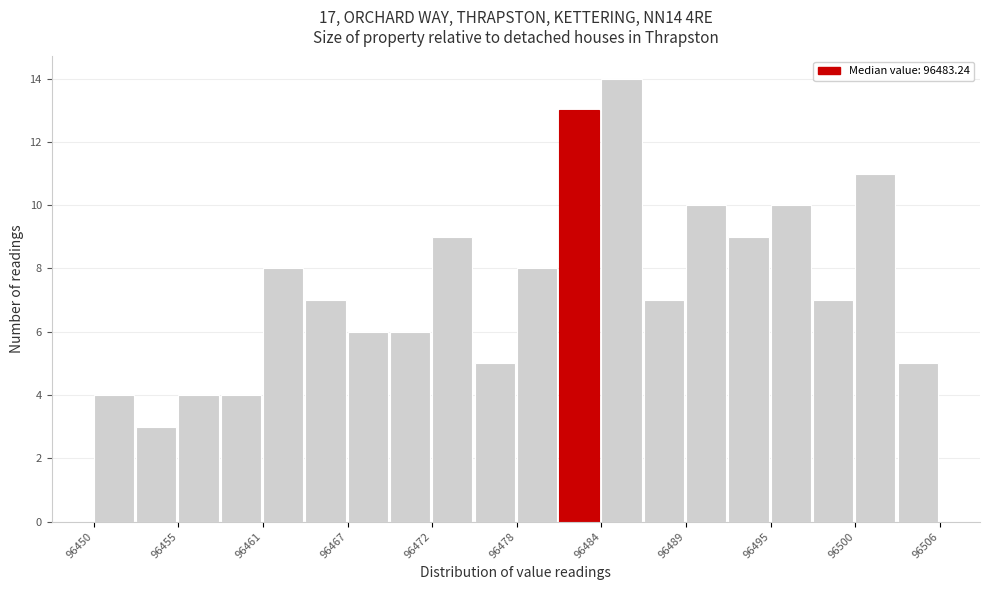

Around what value on the x-axis is the tallest bar? Give the approximate position of its centre, as read against the axis.

96485